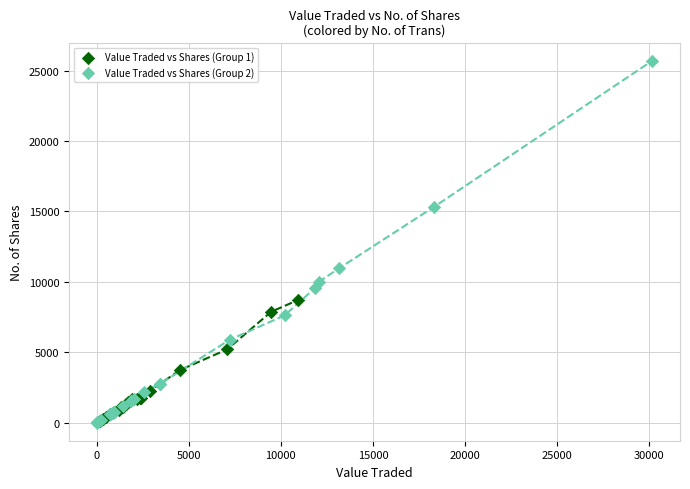

Which series reaches the maximum Y coordinate?

Value Traded vs Shares (Group 2)